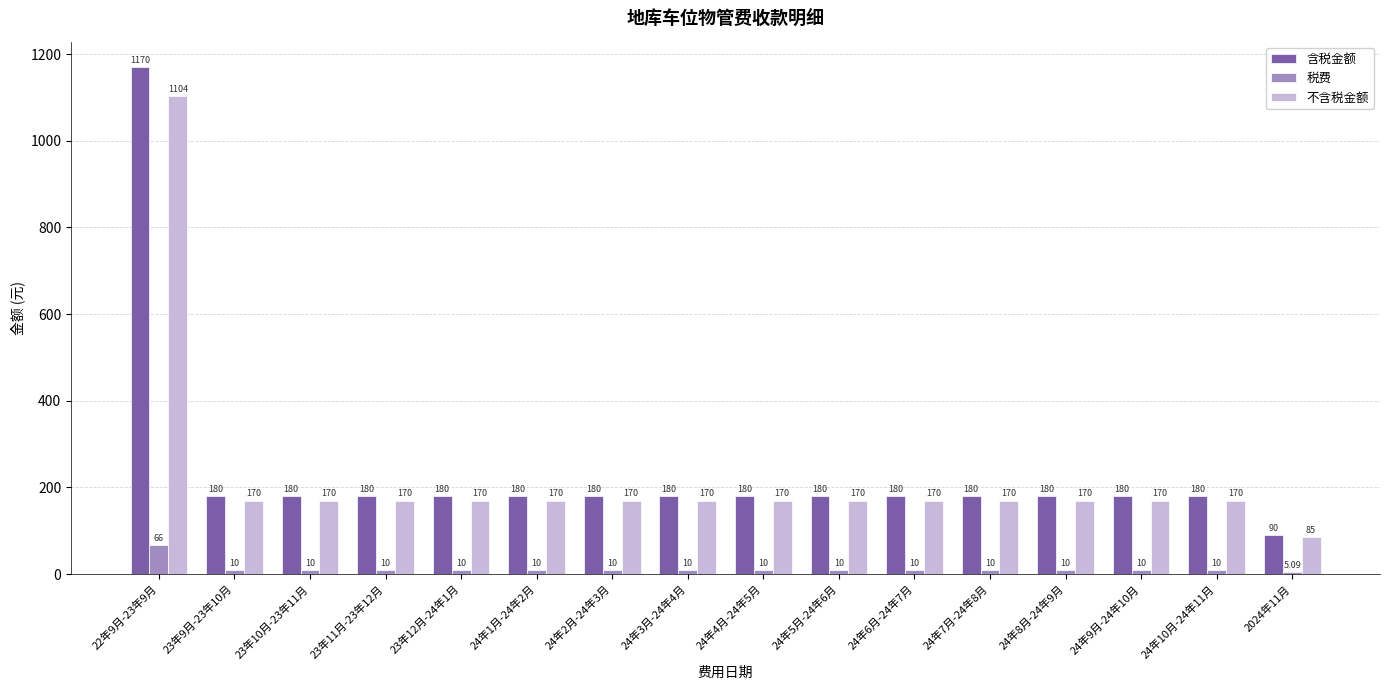

The 含税金额 series shows 180.0 at 24年4月-24年5月. True or false?

True